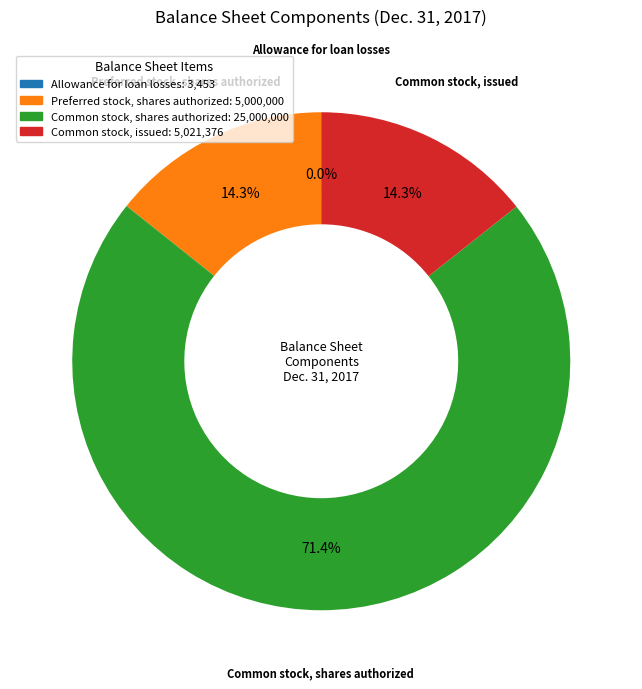

Which has a higher value, Preferred stock, shares authorized or Common stock, shares authorized?

Common stock, shares authorized